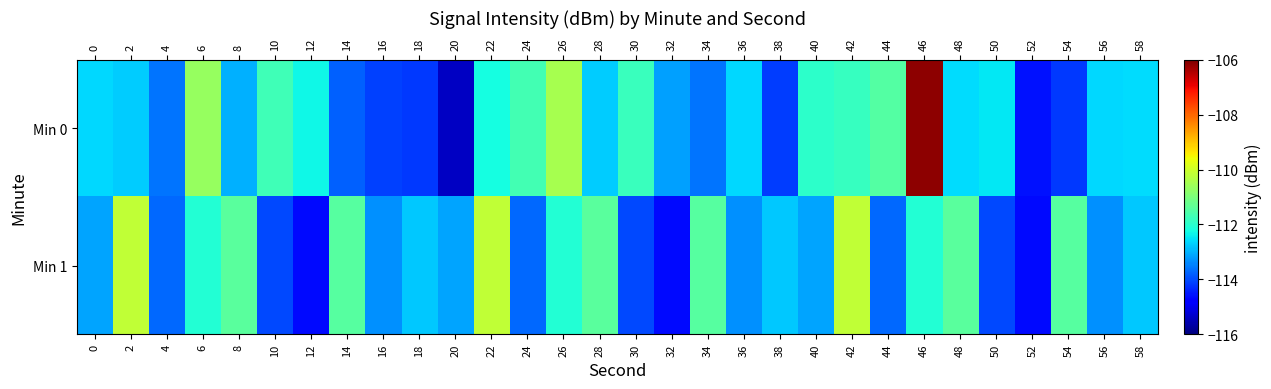

Which series has the widest spread of values?

Min 0